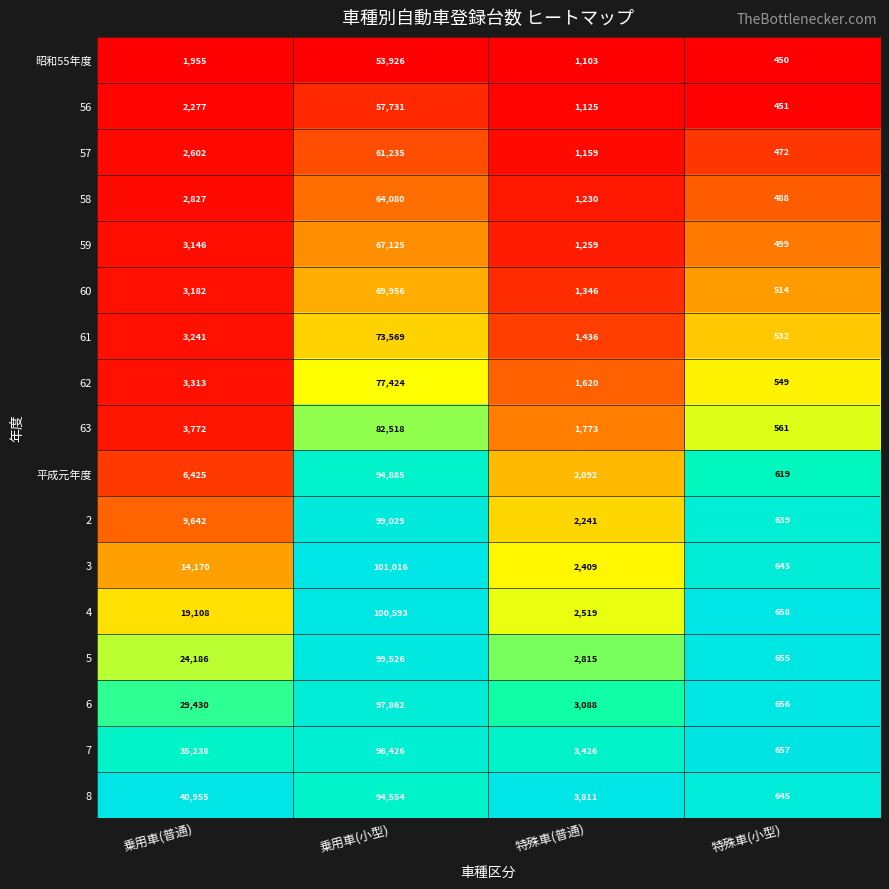

What is the total value across all series at 特殊車(普通)?

34452